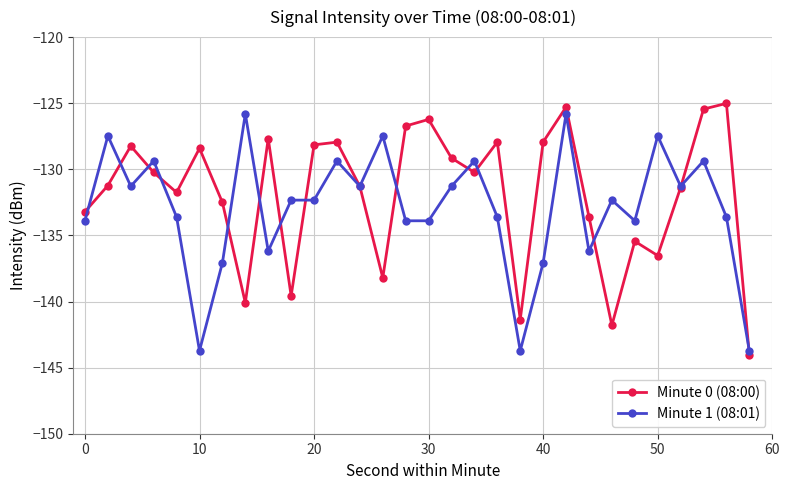

Is this an area chart (filled region under the line)?

No